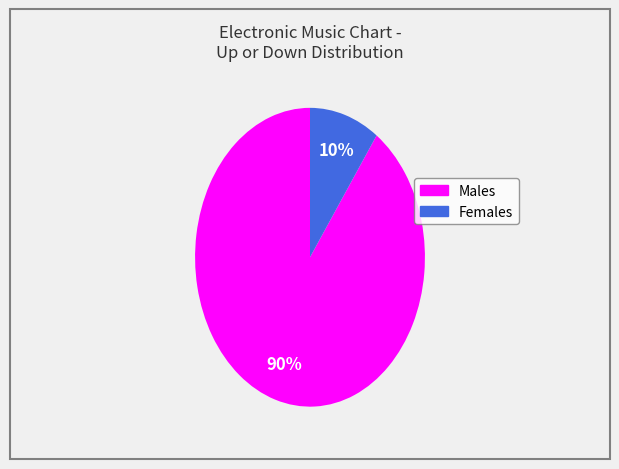

What is the largest slice in the pie chart?

Males